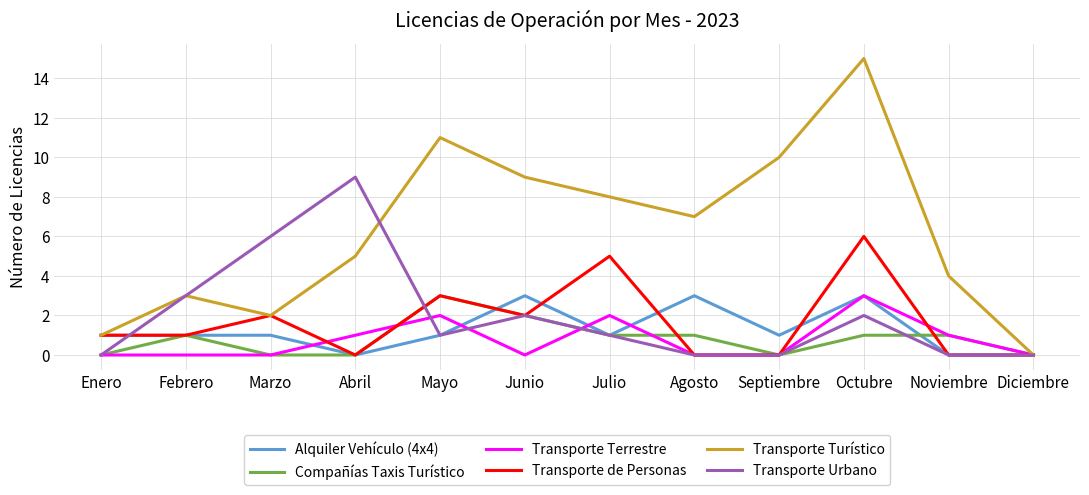

Which series has the largest range (max minus min)?

Transporte Turístico